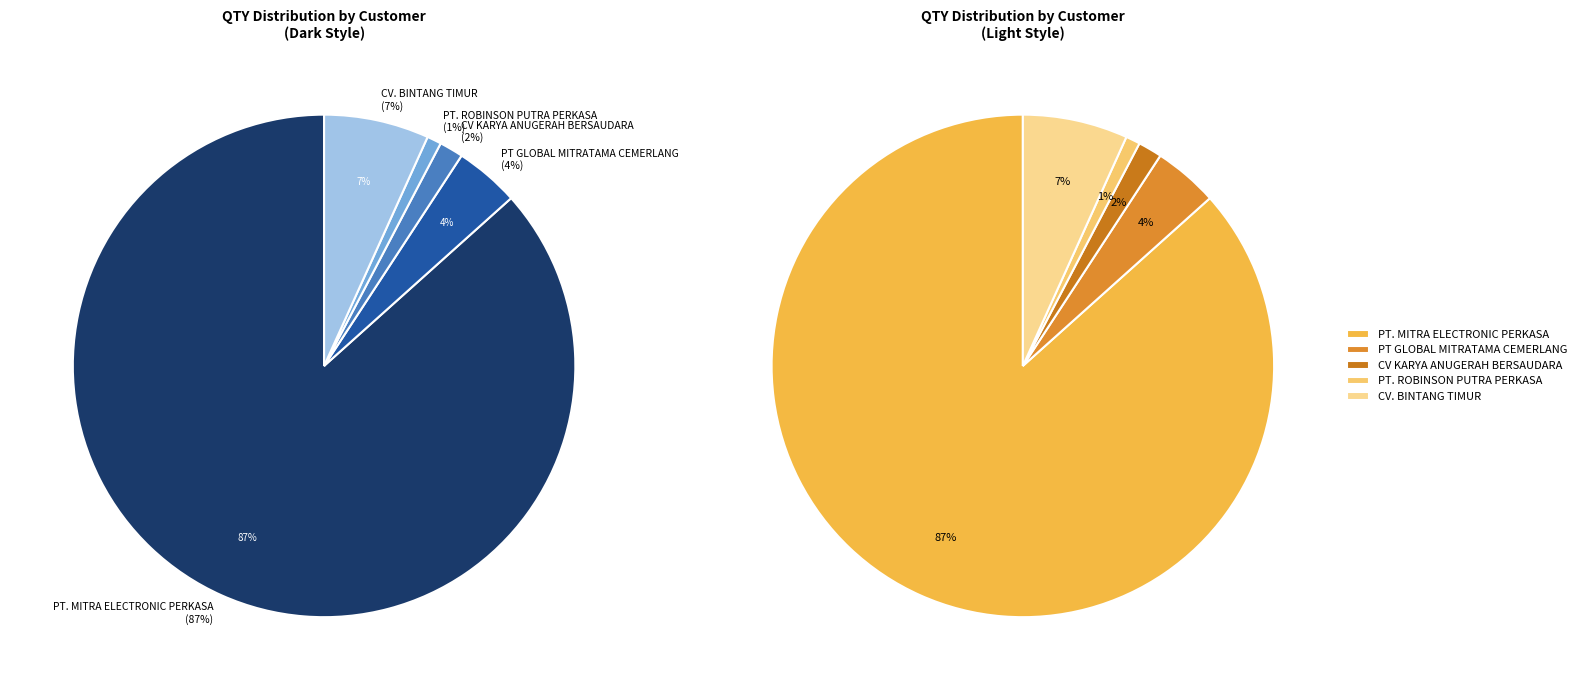

To the nearest percent, what is the combined percentage of CV. BINTANG TIMUR and CV KARYA ANUGERAH BERSAUDARA?

8%